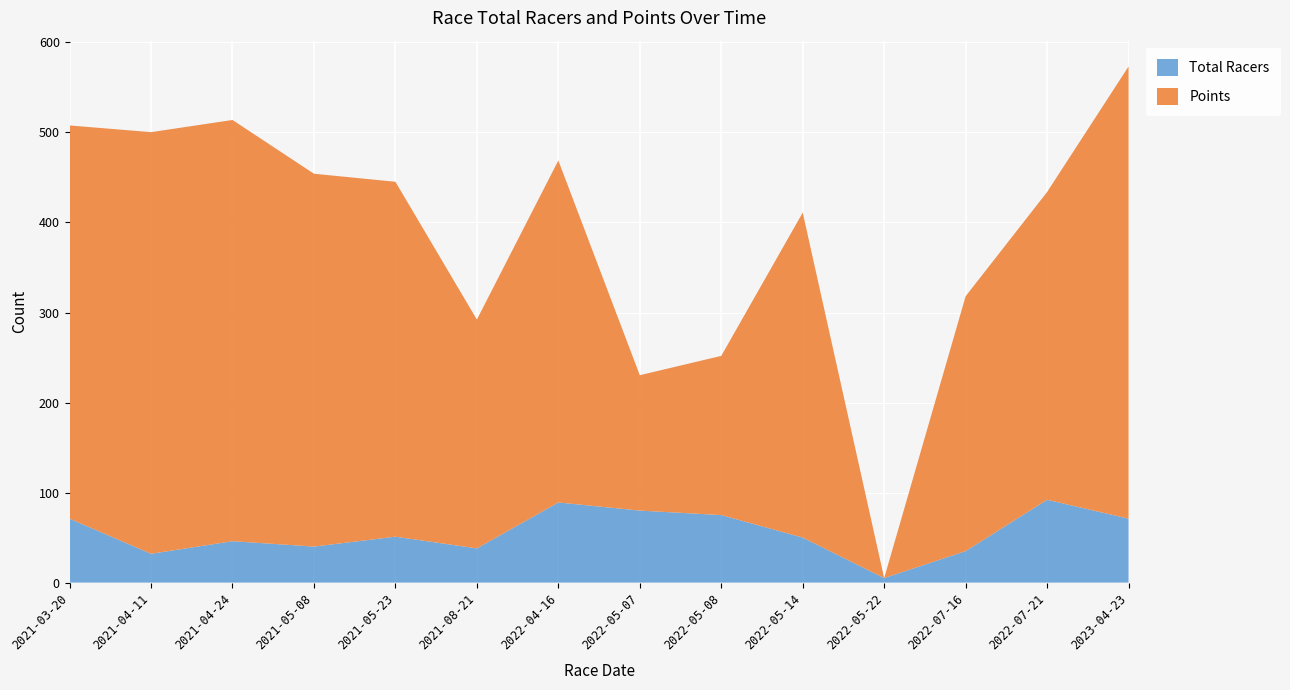

Reading left to right, what are all the values shown in this chart?

Total Racers: 71.0	32.0	46.0	40.0	51.0	38.0	89.0	80.0	75.0	50.0	5.0	35.0	92.0	71.0
Points: 436.8	468.3	467.9	414.1	394.2	254.2	379.8	150.4	176.8	361.0	0.0	283.1	341.9	502.3